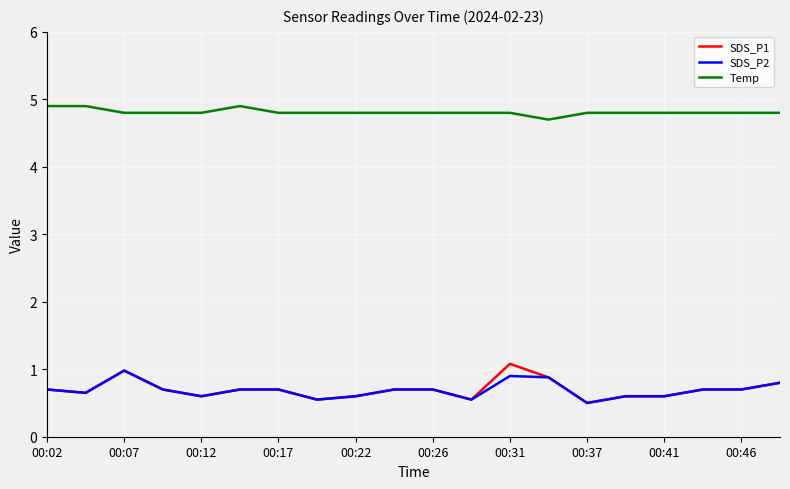

True or false: Temp and SDS_P1 cross at least once.

False